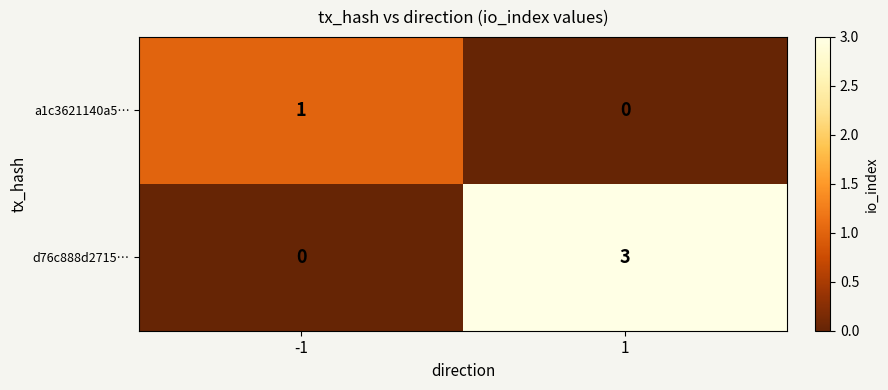

The a1c3621140a5… series shows 0 at 1. True or false?

True